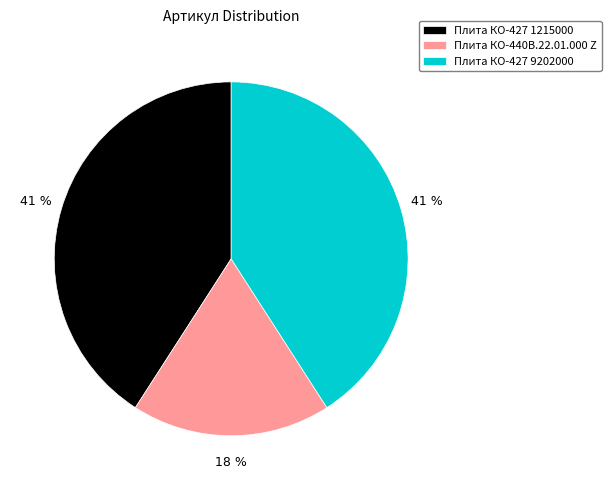

What is the smallest slice in the pie chart?

Плита КО-440В.22.01.000 Z